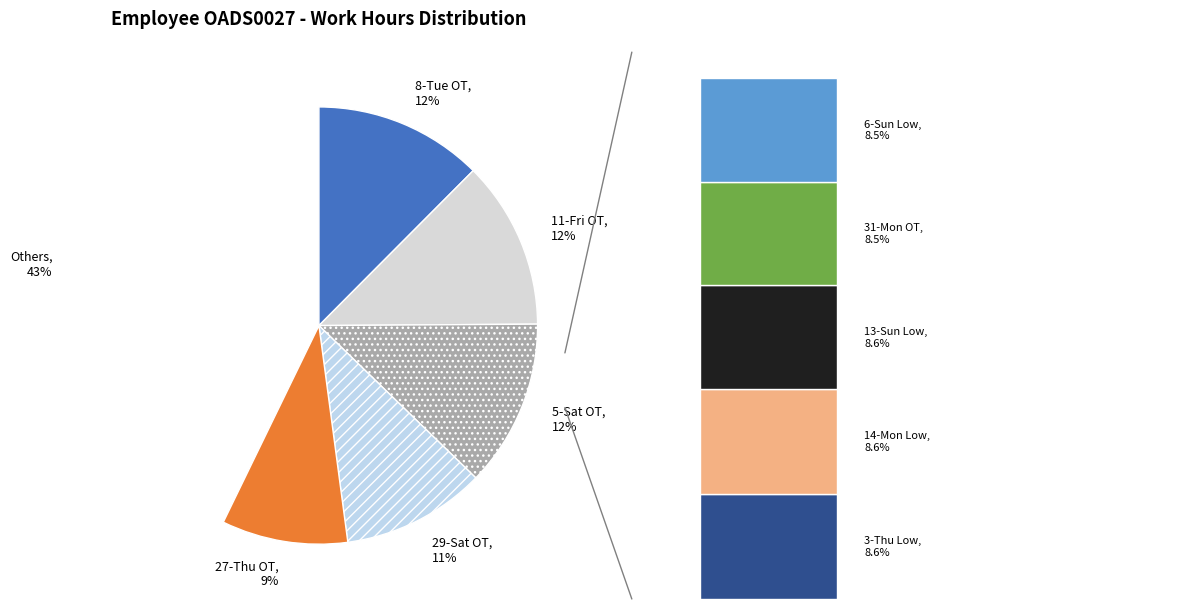

To the nearest percent, what portion does 14-Mon Low represent?

9%